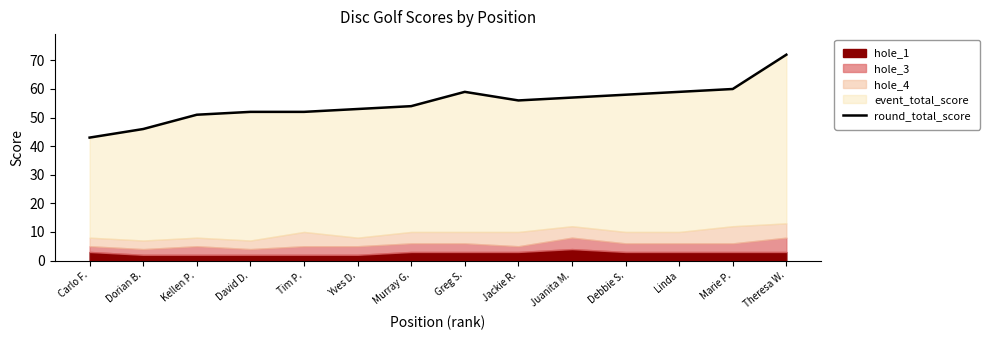

Reading left to right, extract all data points from this chart.

43	46	51	52	52	53	54	59	56	57	58	59	60	72